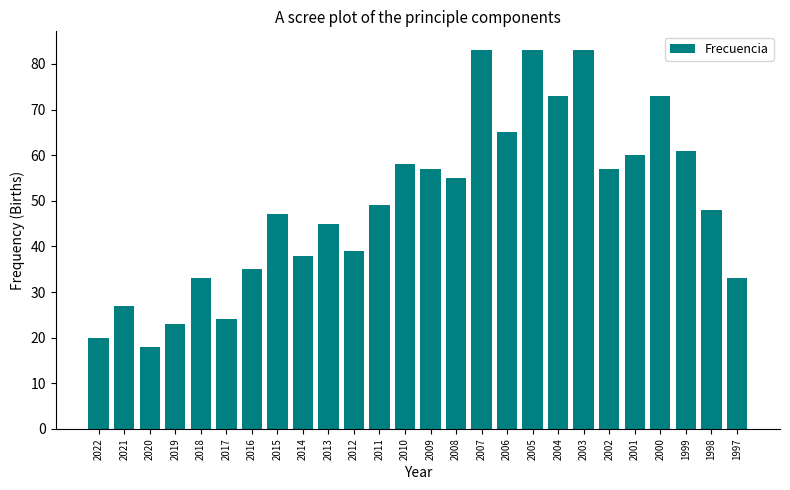

Between 2011 and 1997, which is larger?

2011